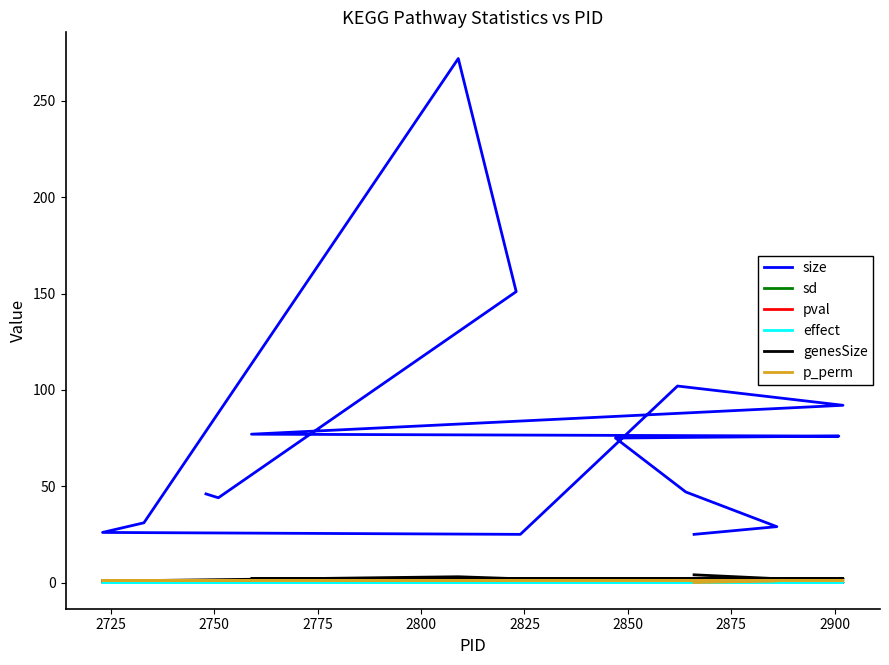

Is the value of genesSize at 2900 greater than the value of pval at 2825?

Yes